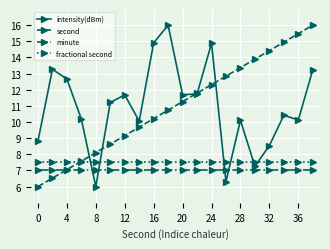

Is this an area chart (filled region under the line)?

No